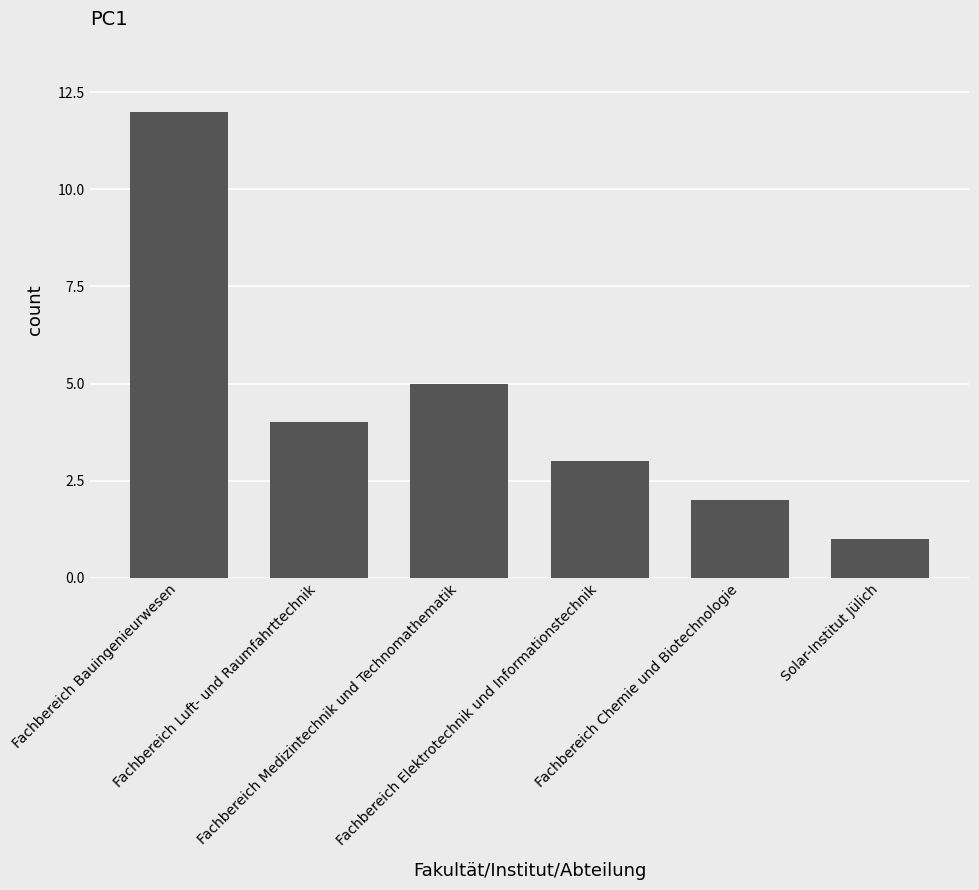

Where is the data nearest to the value 6?

Fachbereich Medizintechnik und Technomathematik